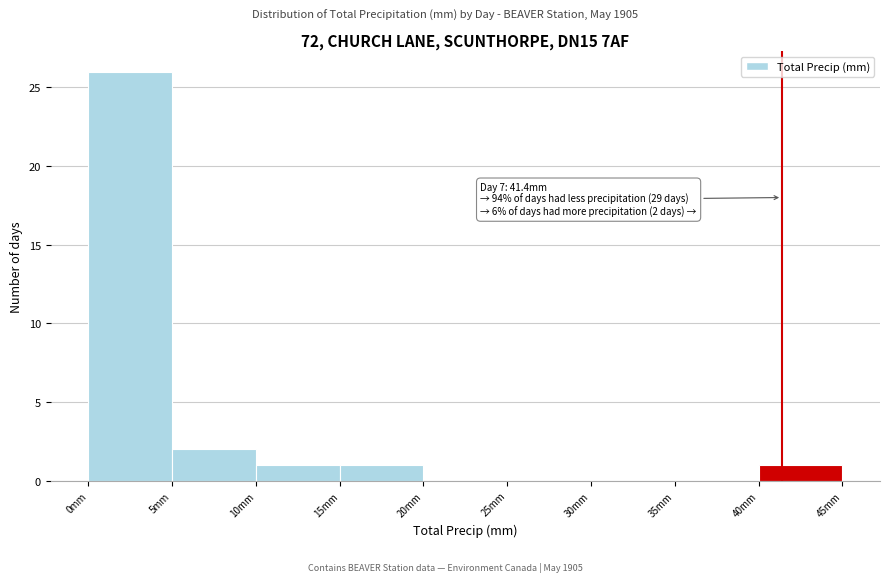

Over which range of the x-axis is the bar tallest?

0 to 5